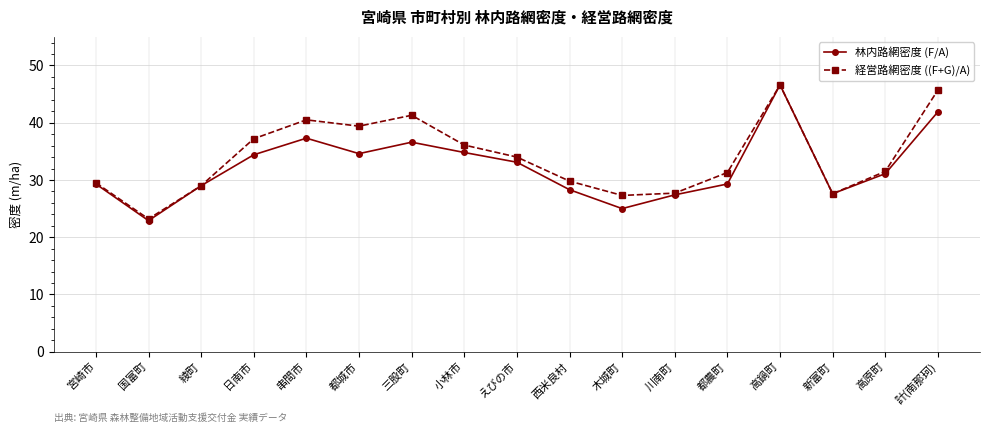

At which label does 林内路網密度 (F/A) reach its minimum?

国富町